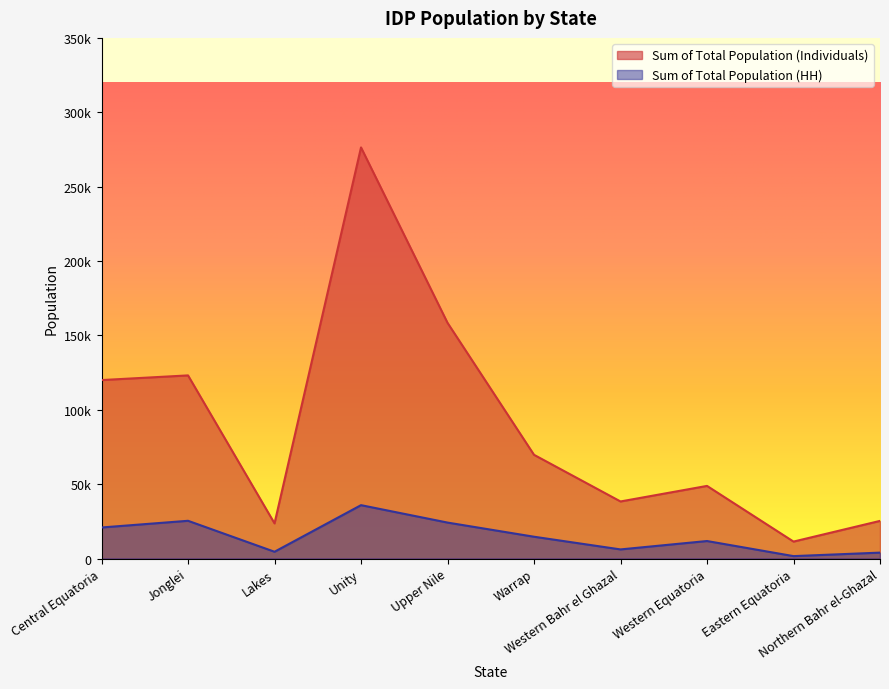

At which label does Sum of Total Population (HH) reach its minimum?

Eastern Equatoria